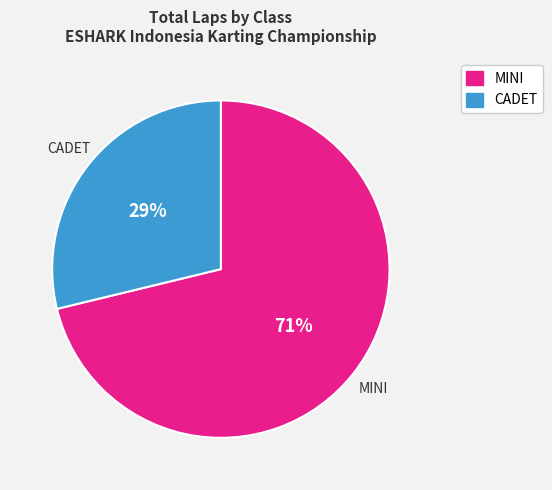

To the nearest percent, what is the difference between the largest and smallest slice percentages?

42%